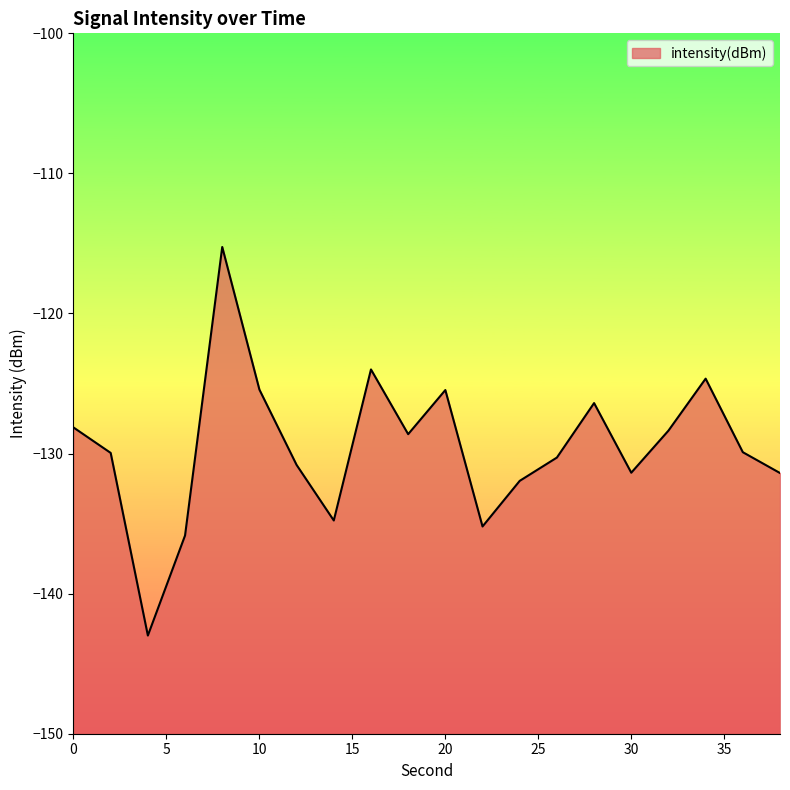

What is the minimum value shown in the chart?

-143.0